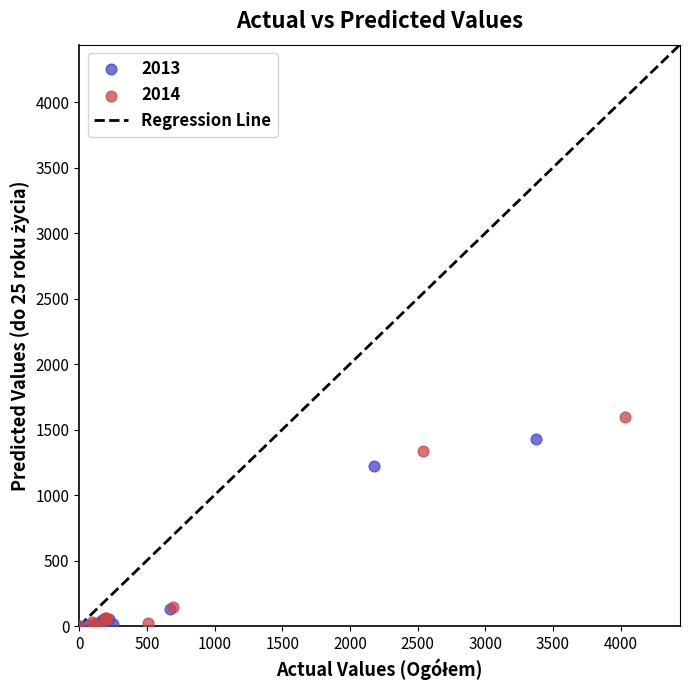

Which series has the largest Y range (max minus min)?

2014